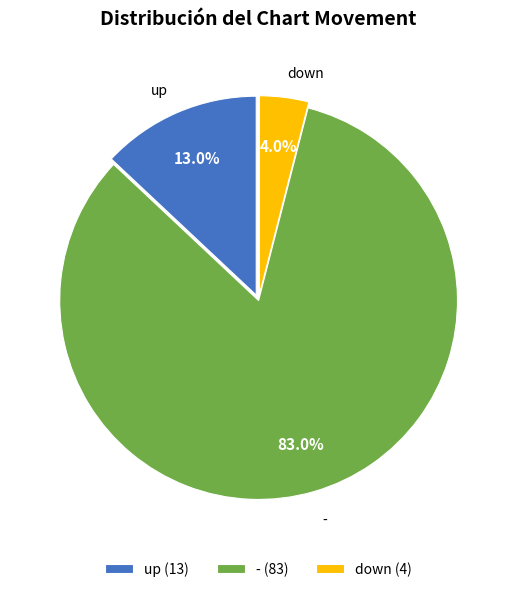

The up slice represents 13% of the pie. True or false?

True